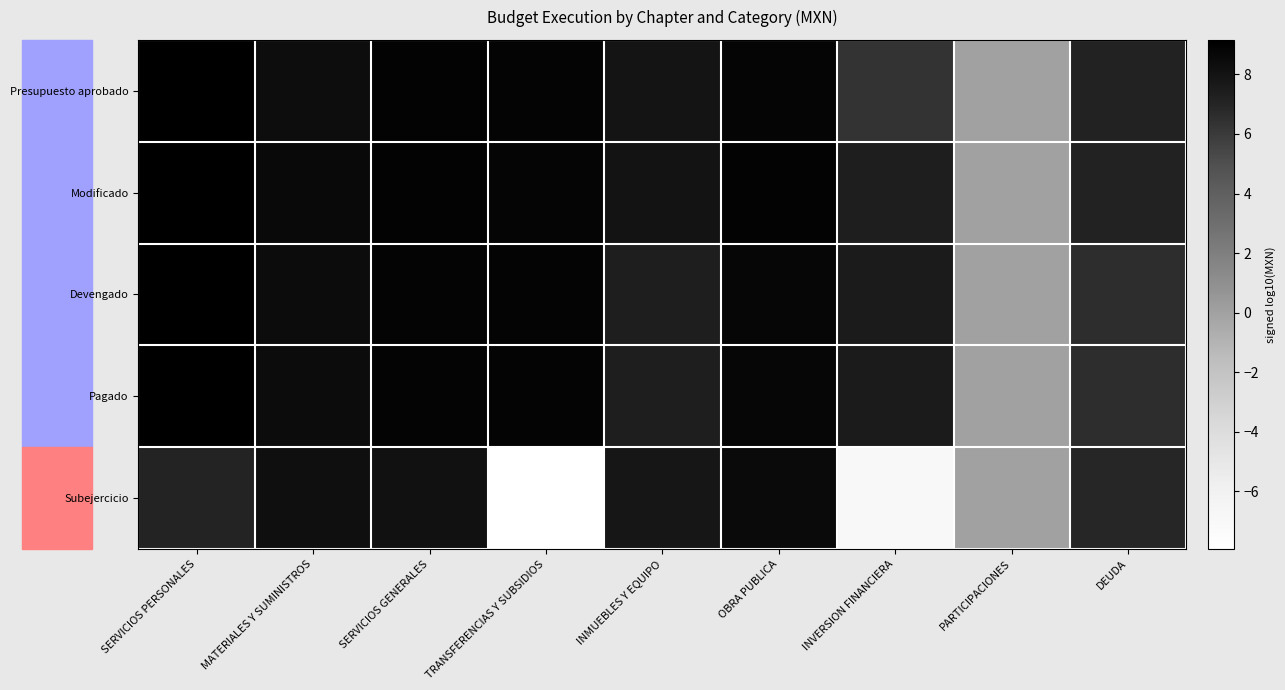

Count the number of data series in this chart.

5